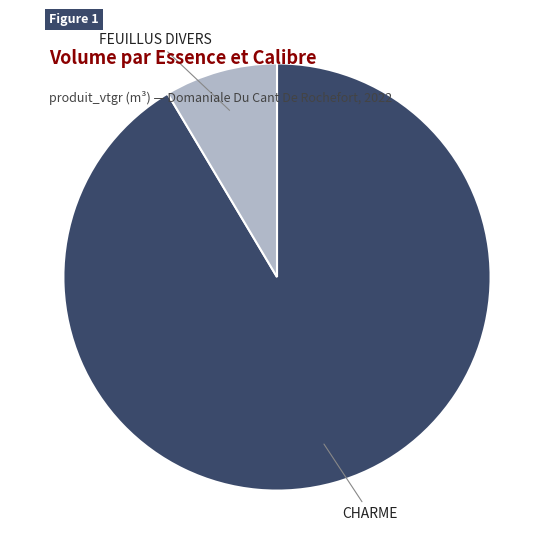

Is it true that CHARME is 91% of the pie?

True